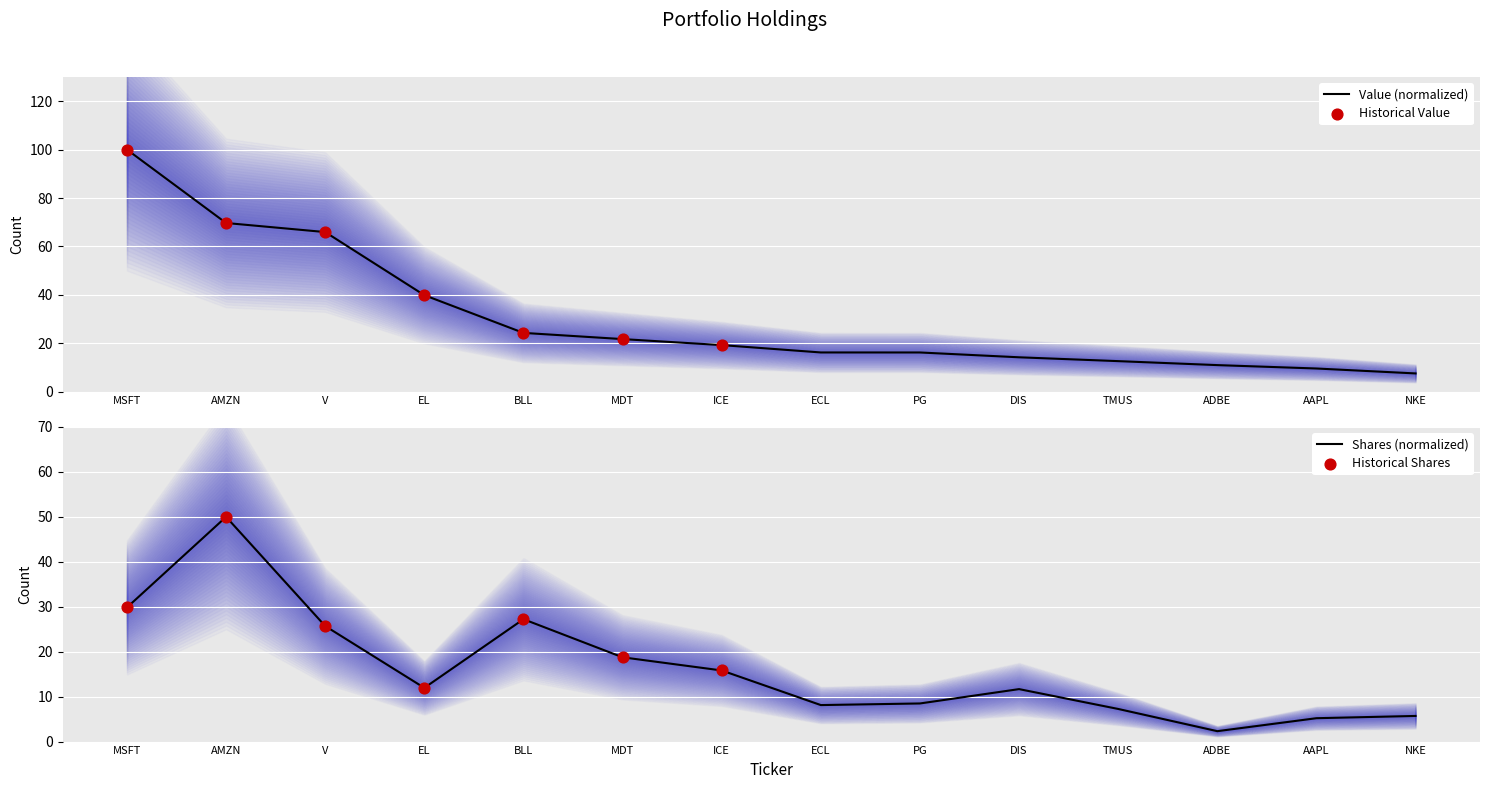

What is the total value across all series at DIS?

25.9